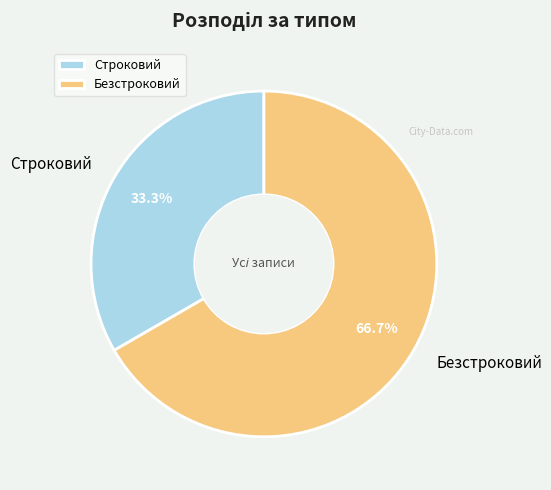

Is there any slice that represents more than half of the pie?

Yes